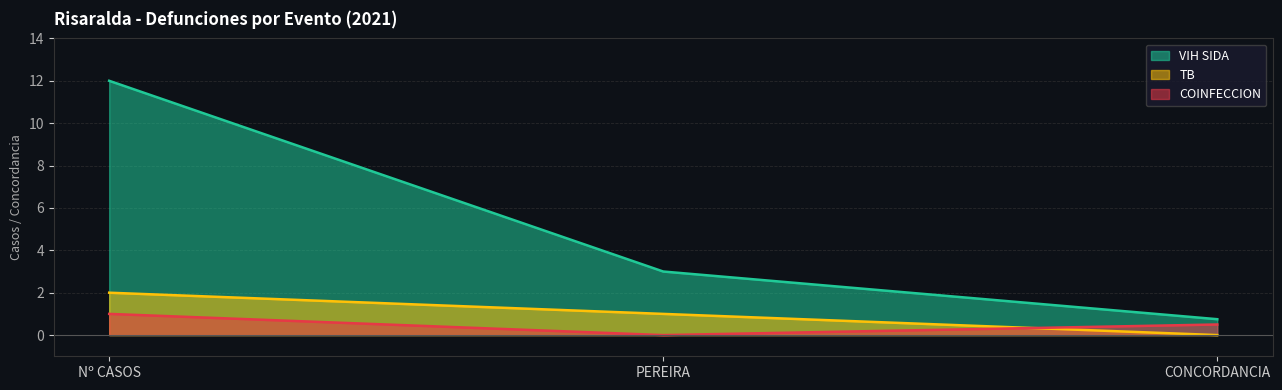

Reading right to left, list all the values displayed in this chart.

VIH SIDA: 0.8	3.0	12.0
TB: 0.0	1.0	2.0
COINFECCION: 0.5	0.0	1.0